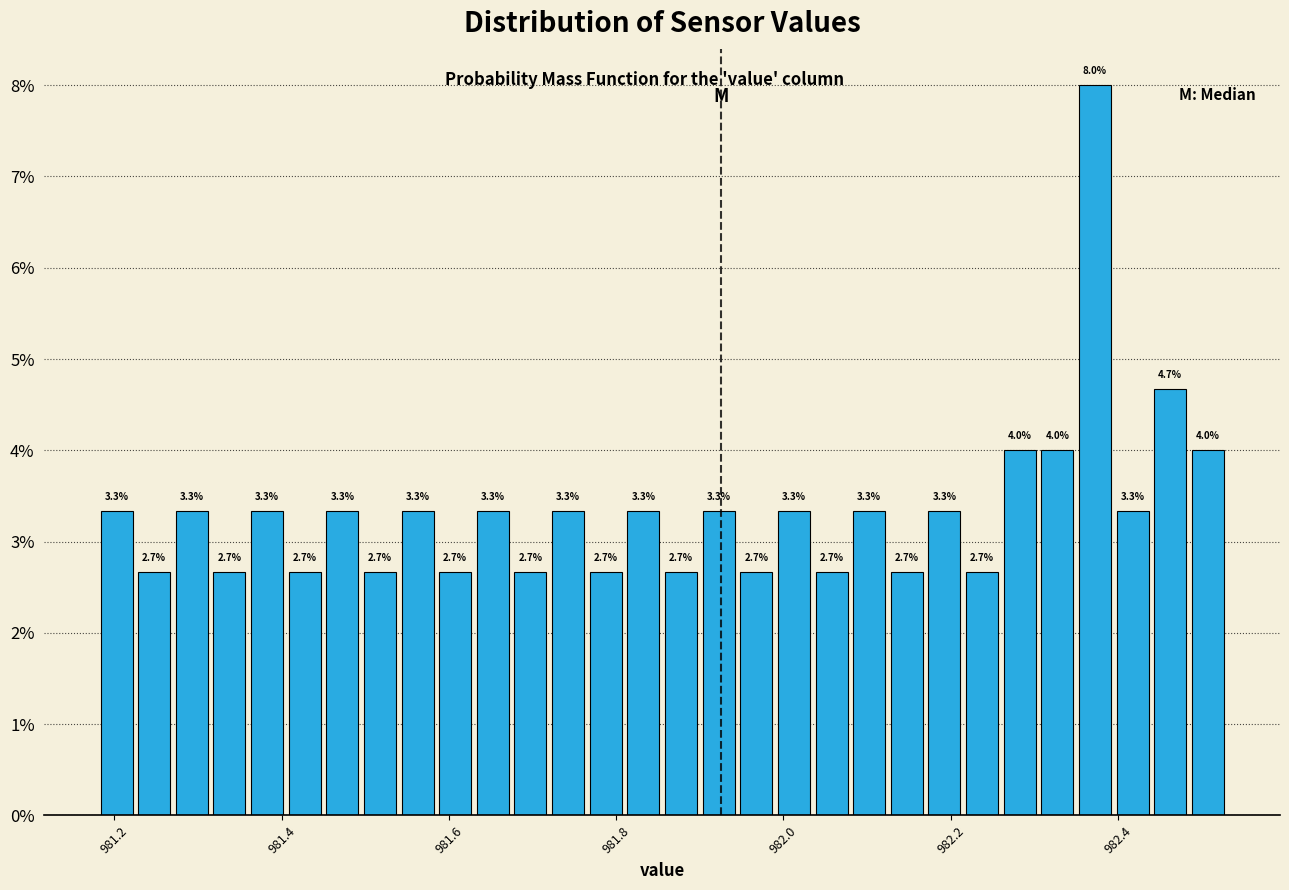

Around what value on the x-axis is the tallest bar? Give the approximate position of its centre, as read against the axis.

982.38